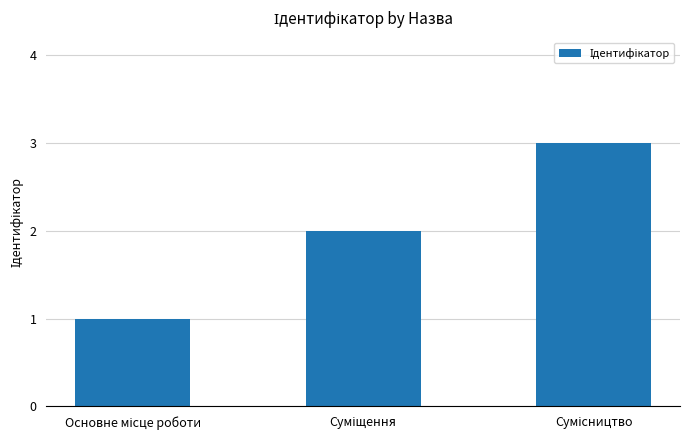

What is the difference between the maximum and minimum values?

2